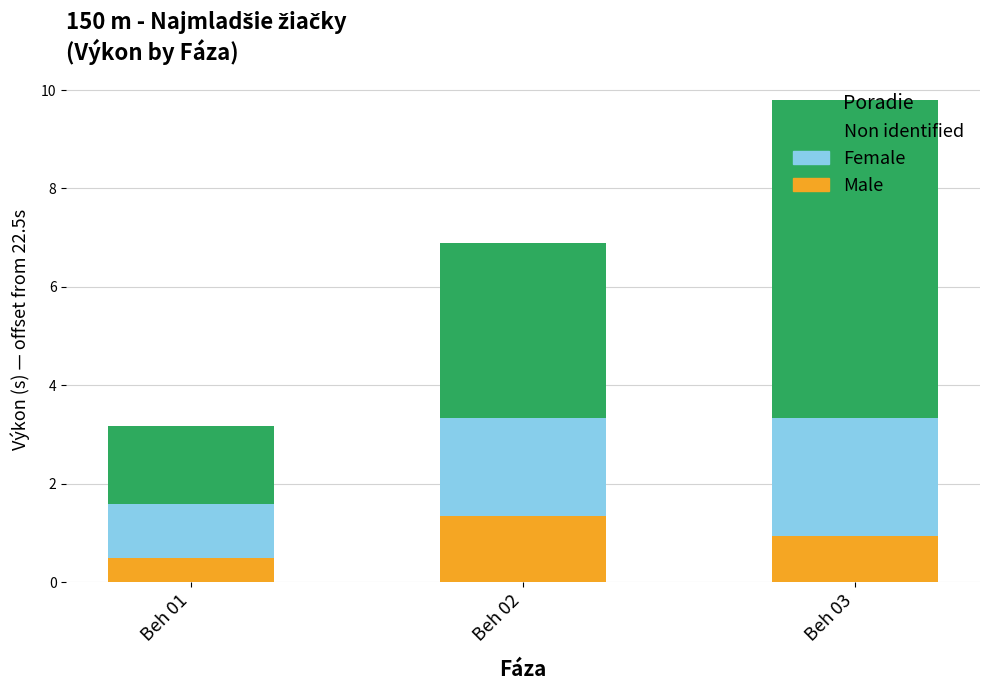

What is the sum of the Male values at Beh 02 and Beh 03?

2.3